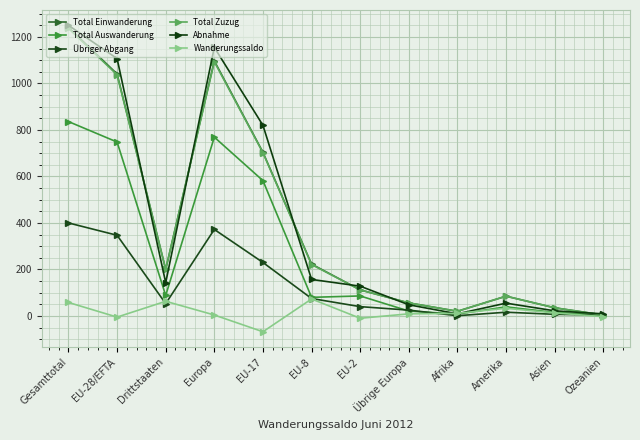

True or false: Total Einwanderung and Total Auswanderung intersect in this chart.

True